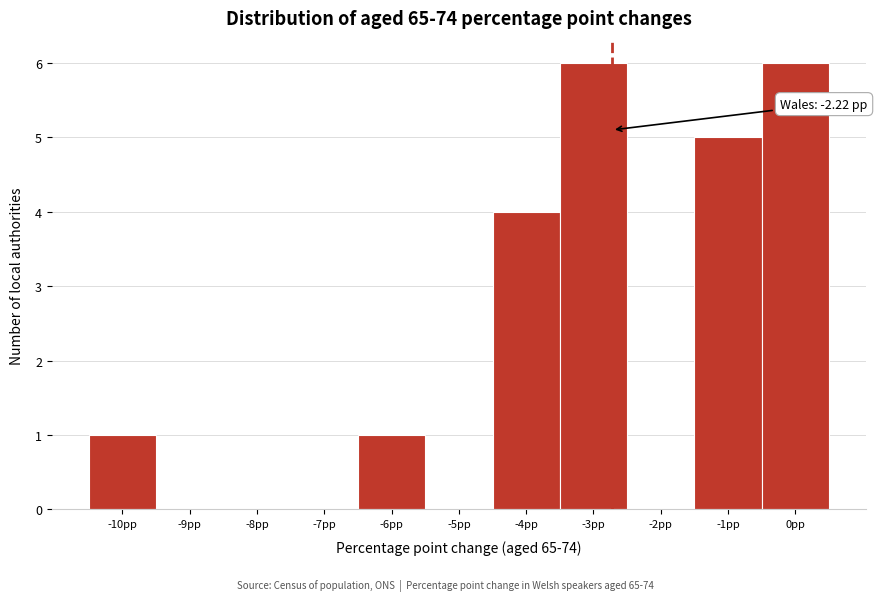

Reading left to right, list all the values displayed in this chart.

-10pp=1	-9pp=0	-8pp=0	-7pp=0	-6pp=1	-5pp=0	-4pp=4	-3pp=6	-2pp=0	-1pp=5	0pp=6